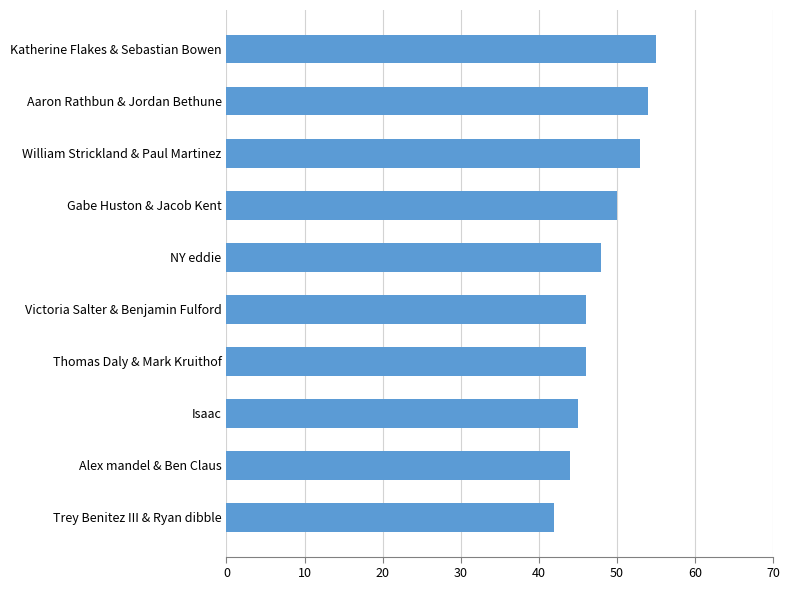

What value does the data have at Alex mandel & Ben Claus?

44